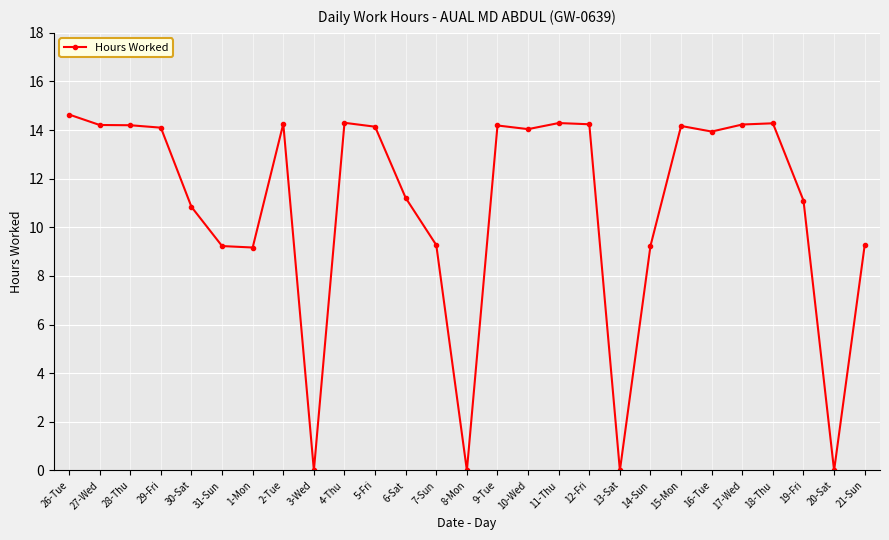

What is the difference between the second highest and second lowest values?

14.3